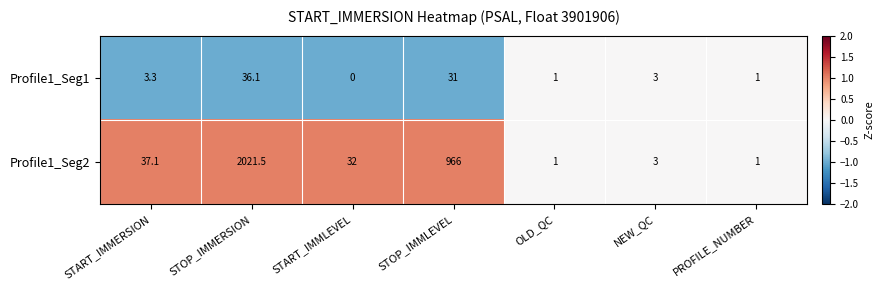

At which category does the chart reach its peak across all series?

STOP_IMMERSION